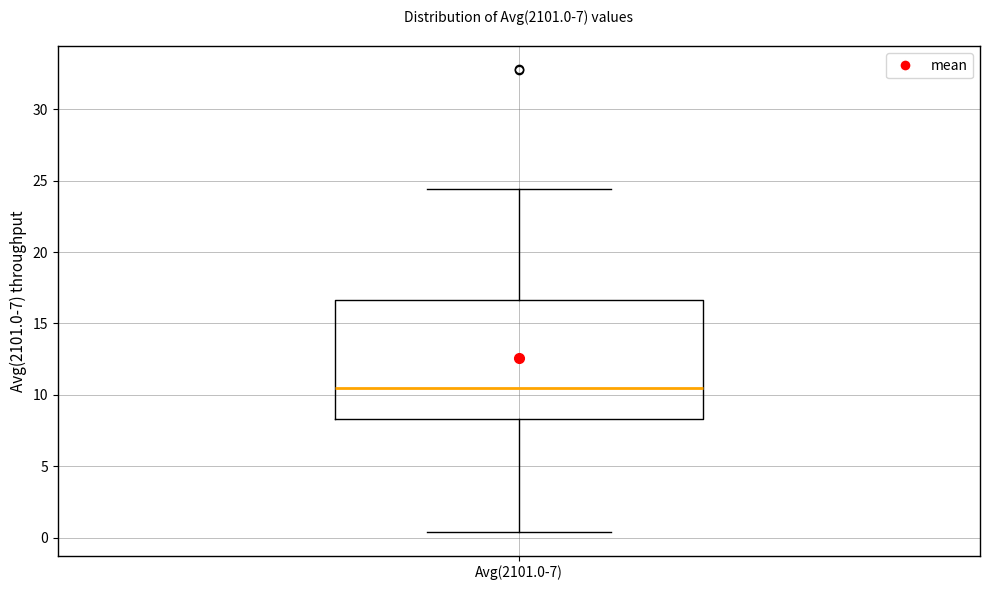

Read this box plot against the y-axis: the position of the median line, the range covered by the box, and the ends of both whiskers. The values are not printed on the chart, so give them approximately, as read against the axis.

median 10.5, box 8.5 to 16.5, whiskers 0.5 to 24.5